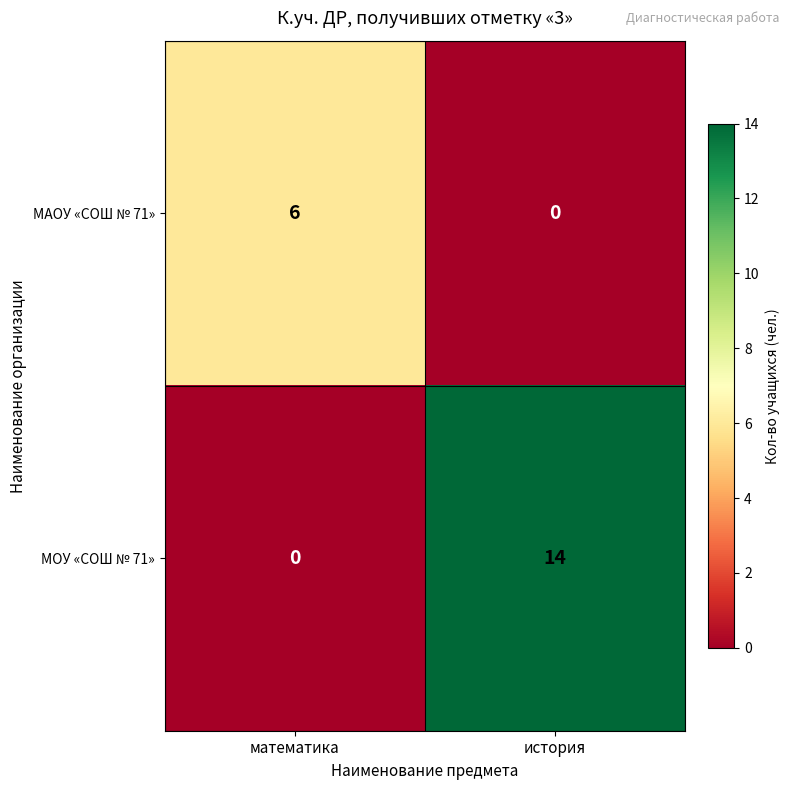

At which category is the sum across all series the highest?

история